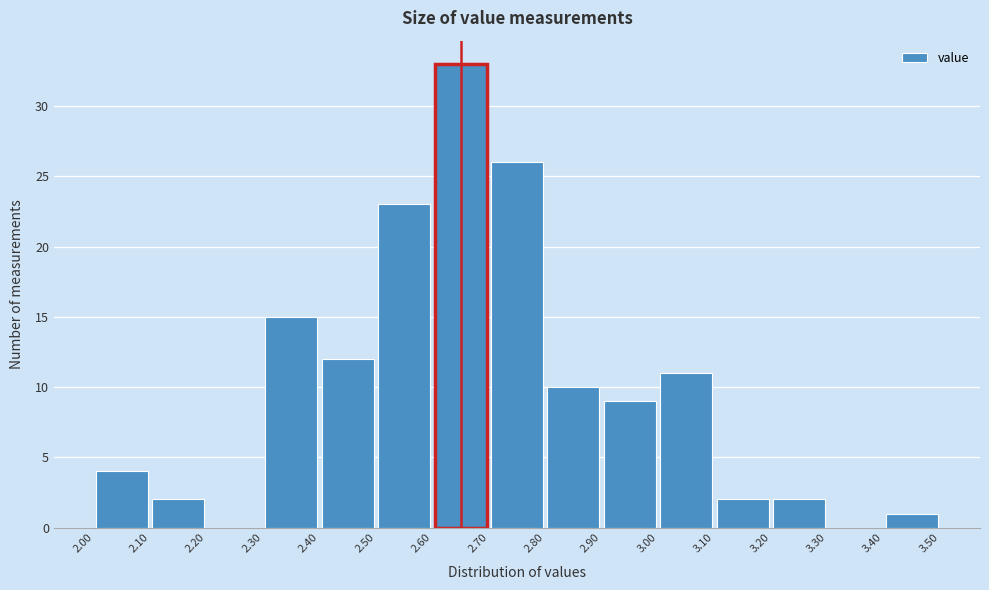

What is the height of the bar covering 2.50 to 2.60 on the x-axis? The values are not printed on the chart, so give them approximately, as read against the axis.

23